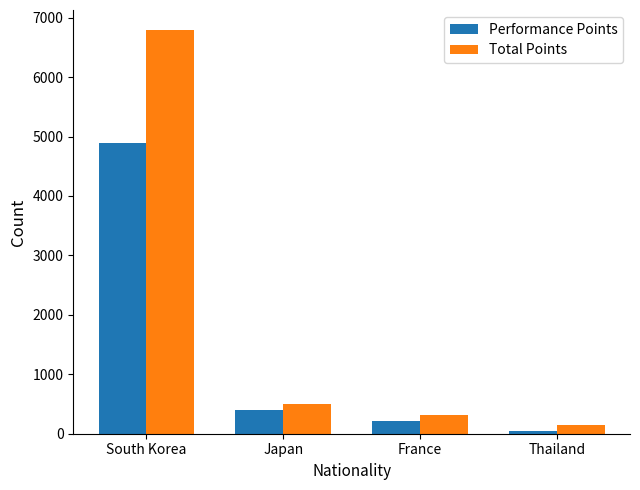

What is the value of the Performance Points bar at the 3rd from the left?

210